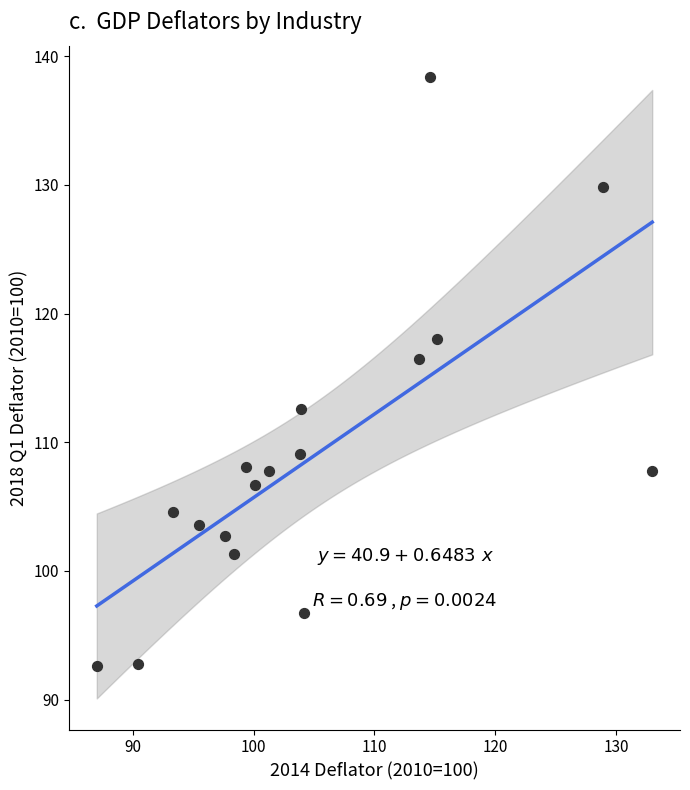

What is the range of Y values (max minus min)?

45.8